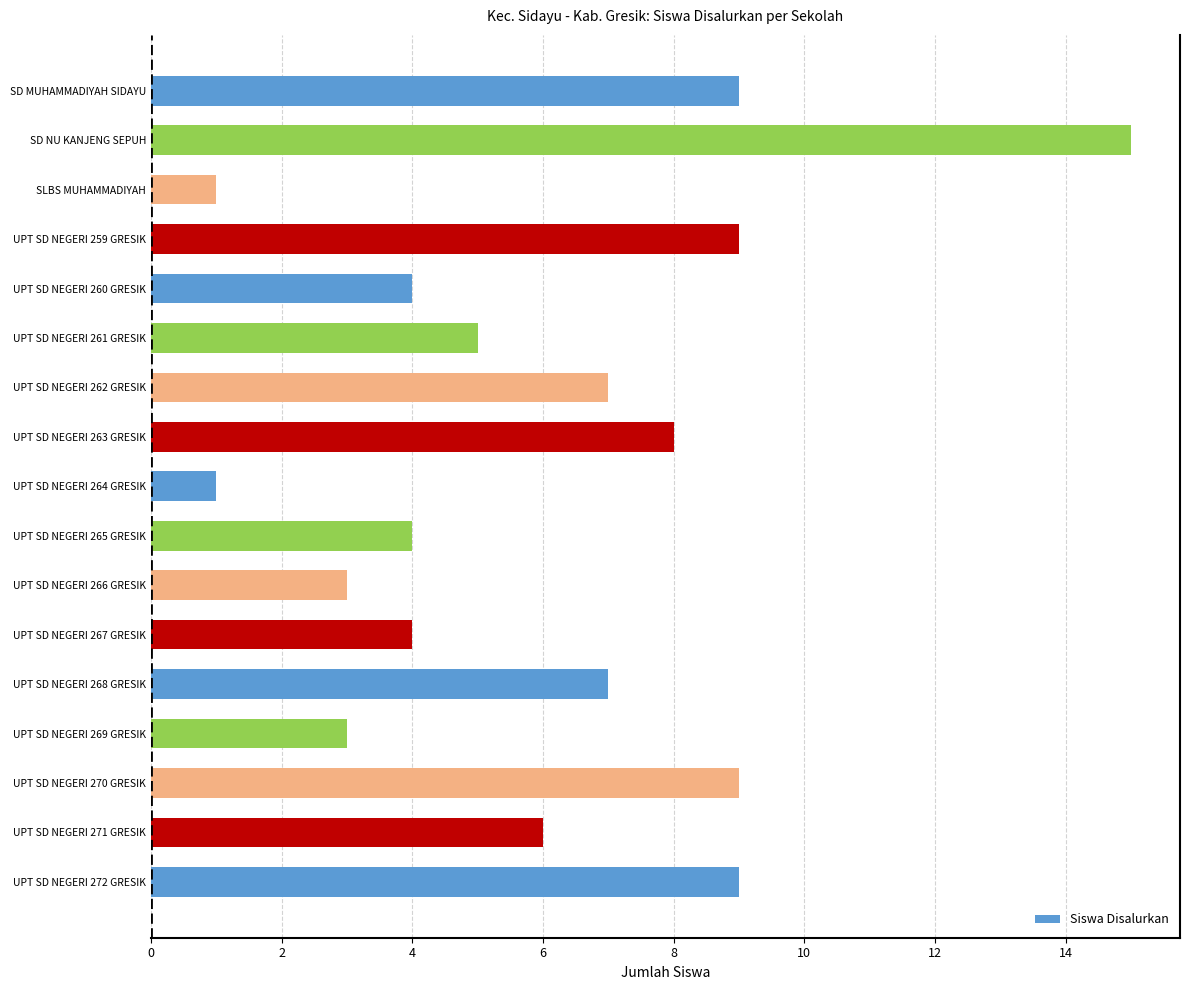

The chart shows a value of 9 at UPT SD NEGERI 259 GRESIK. True or false?

True